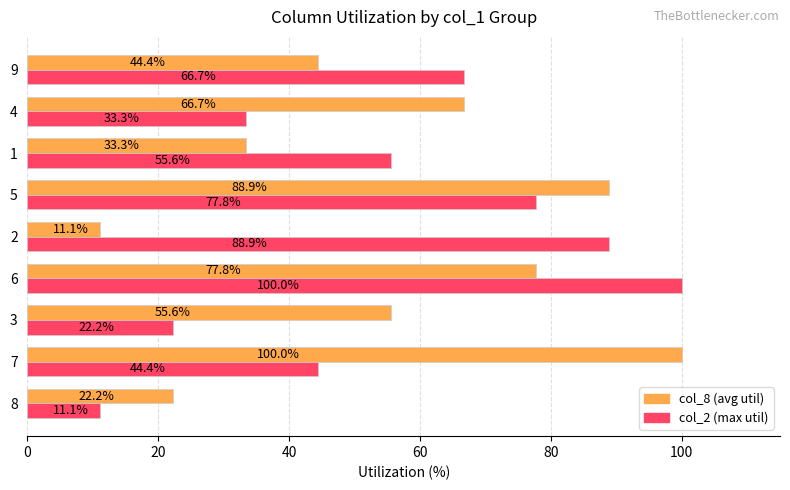

What is the difference between the highest and lowest values at 7?

55.6